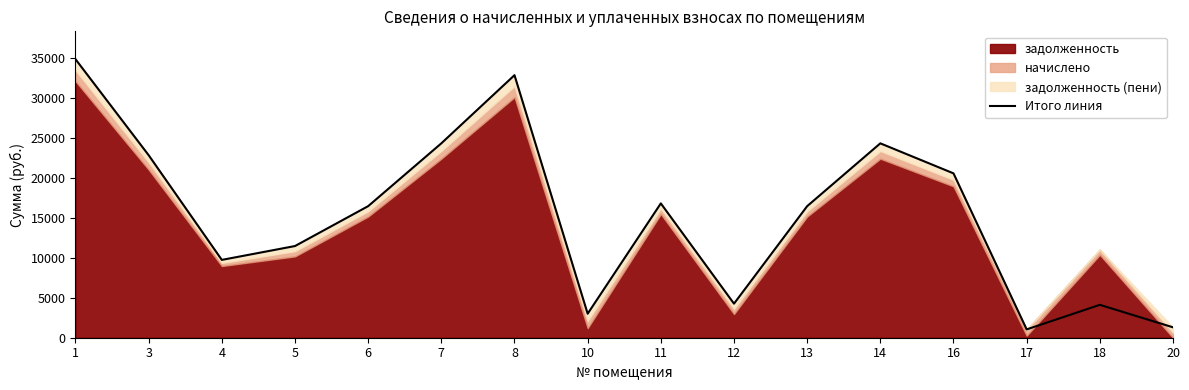

True or false: there are more than 0 points higher than both neighbors.

True